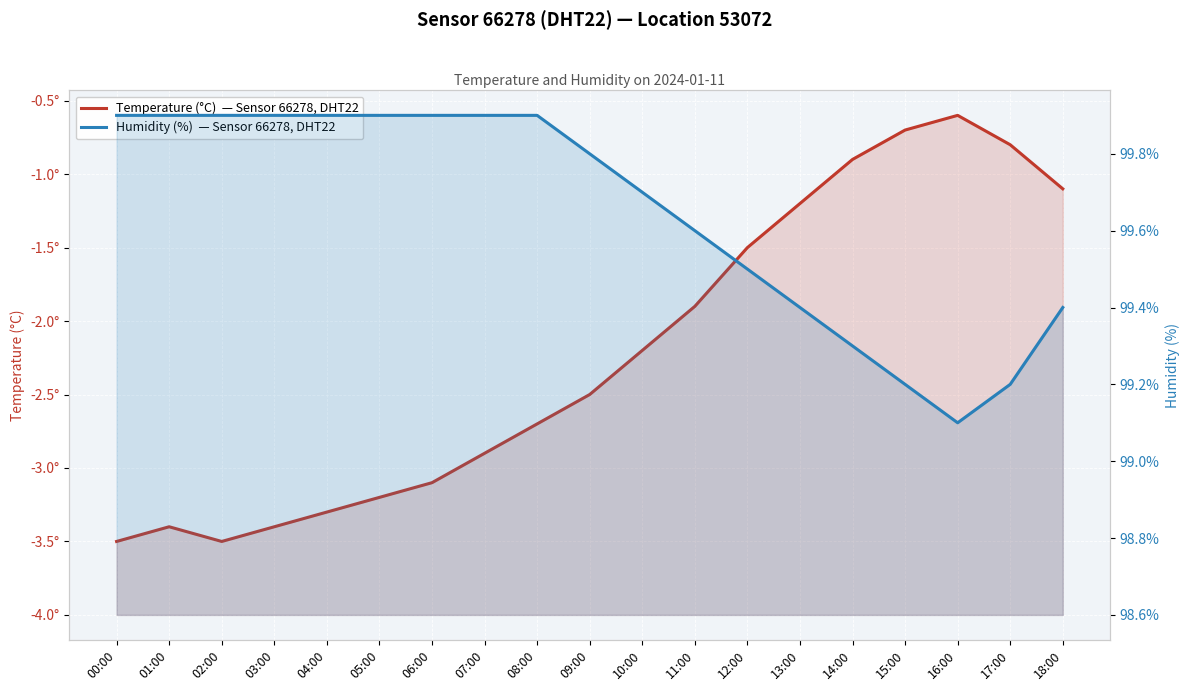

Is it true that Humidity (%) equals 130.9 at 11:00?

False